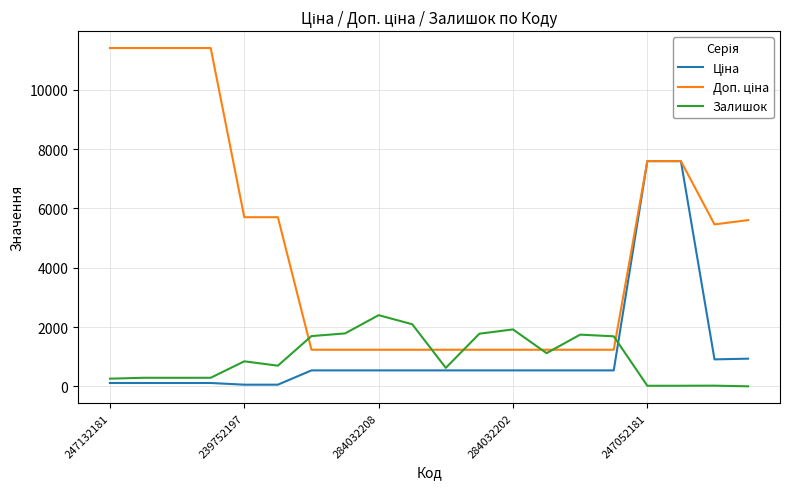

What is the label of the 17th point from the right?

284032202